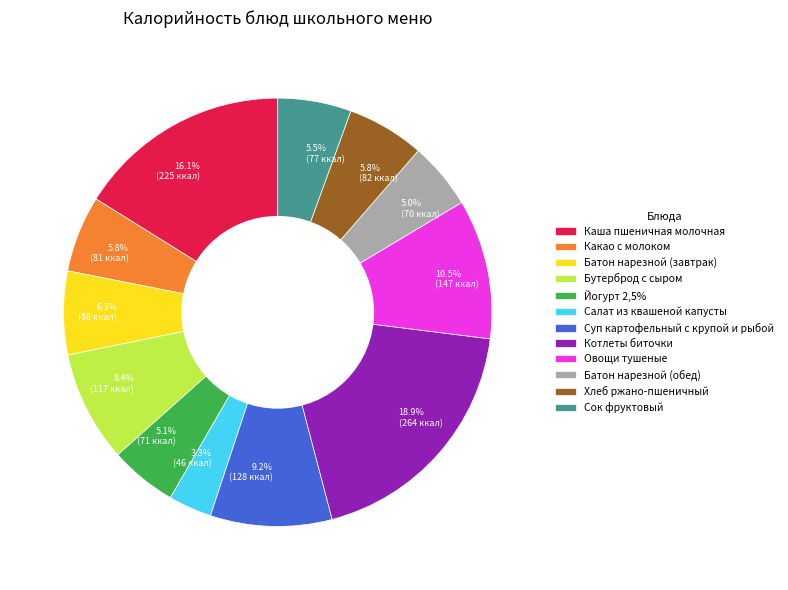

To the nearest percent, what portion does Котлеты биточки represent?

19%